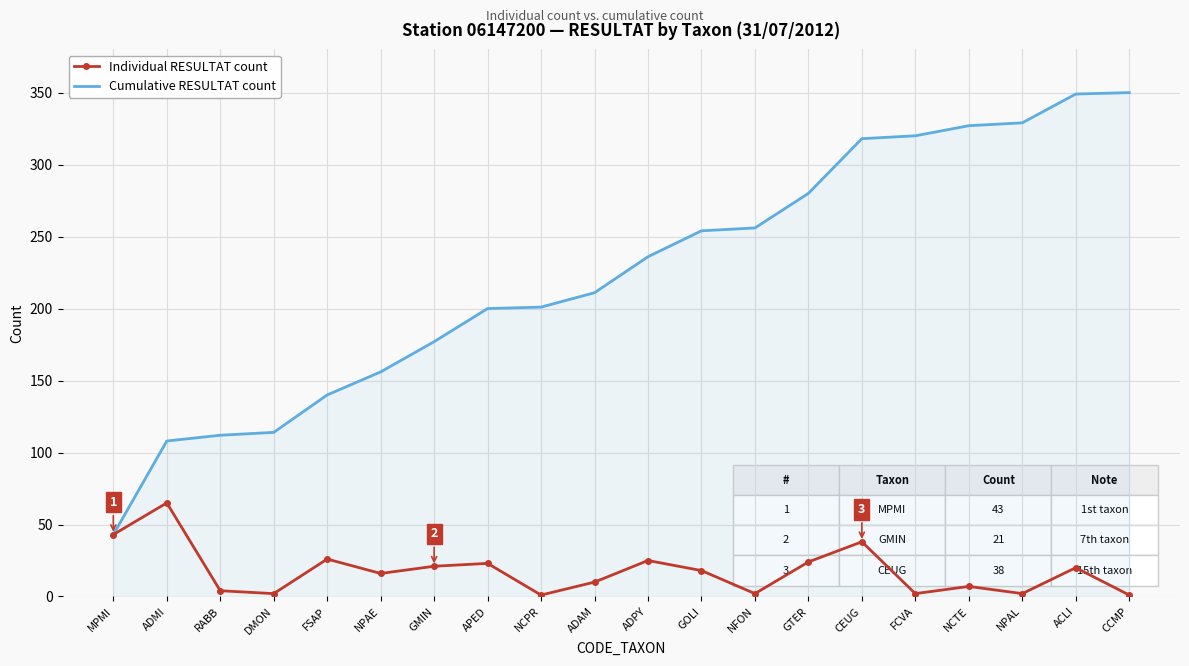

What is the maximum value shown in the chart?

350